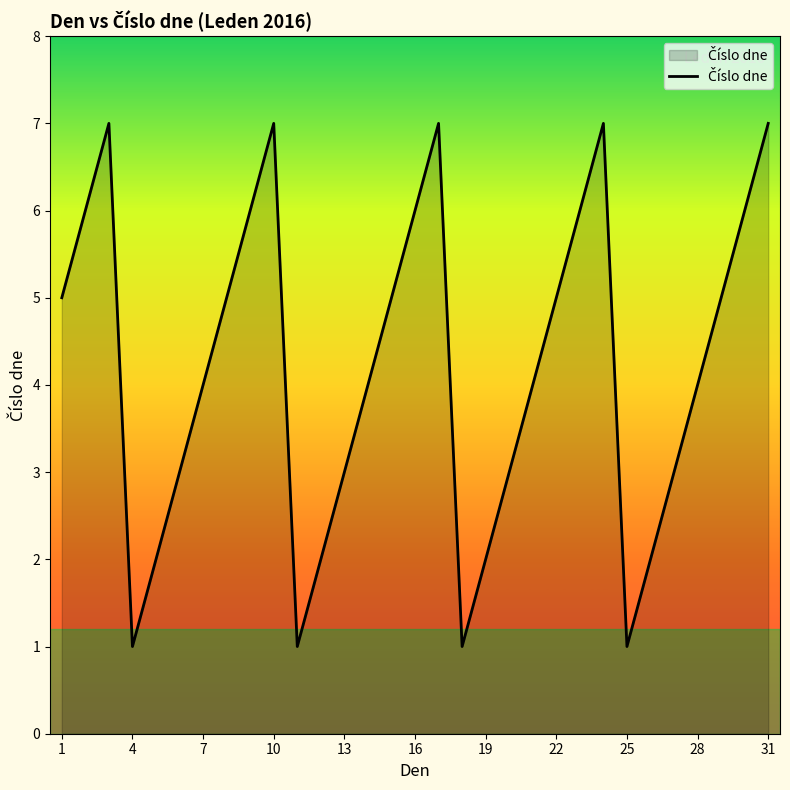

What is the difference between the maximum and minimum values?

6